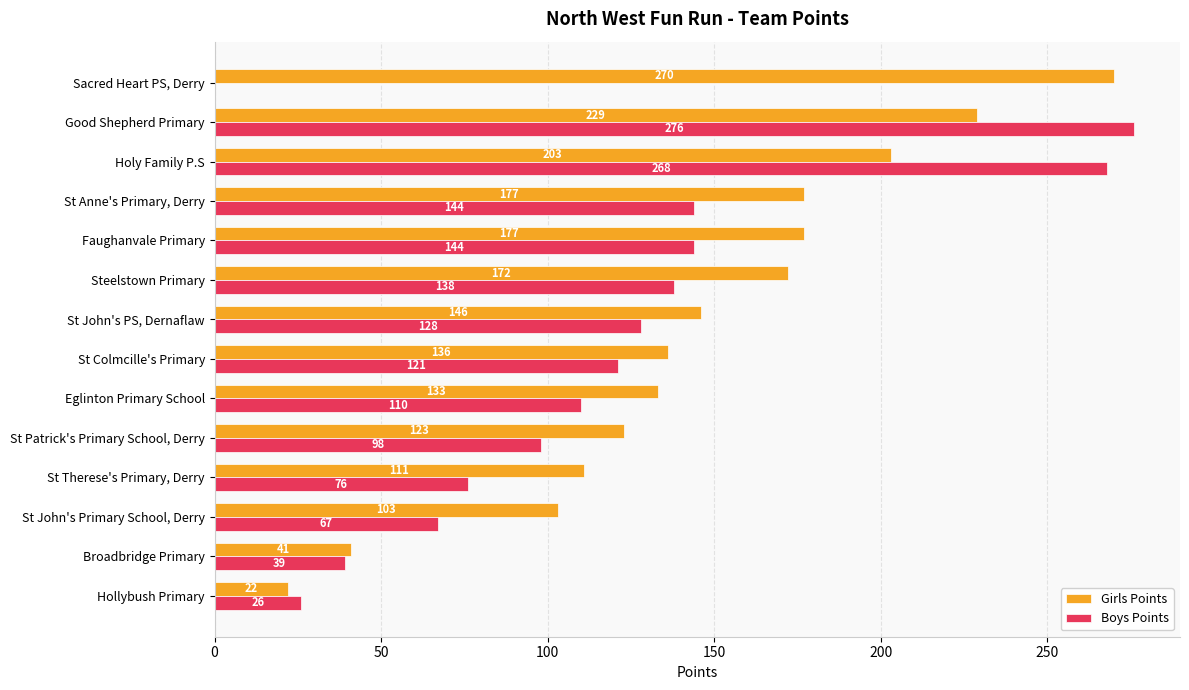

Read the Girls Points value at Holy Family P.S, to the nearest 10.

200